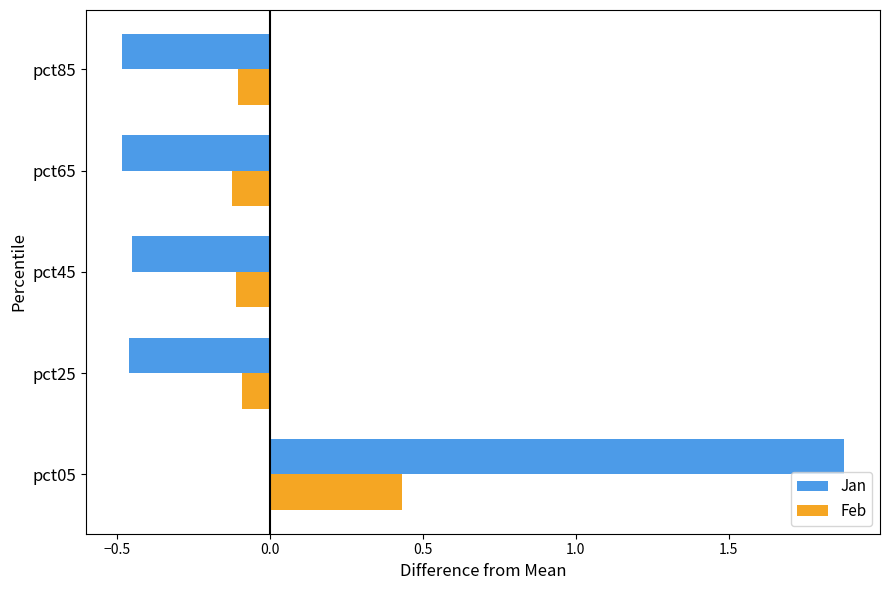

Is the value of Jan at pct85 greater than the value of Feb at pct25?

No